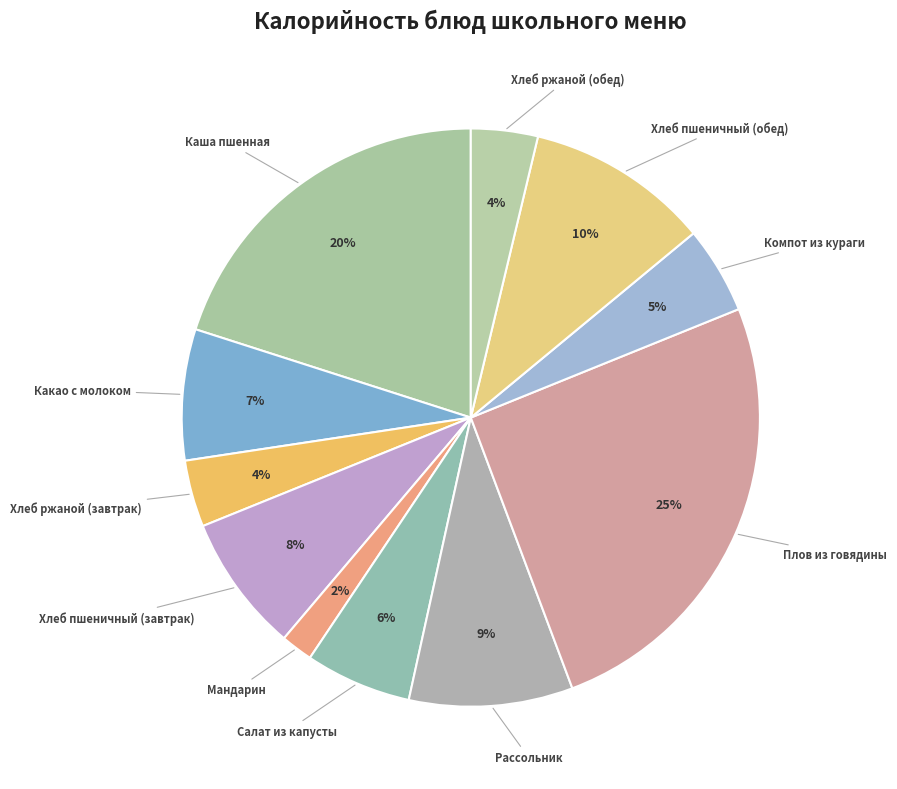

Count the number of slices in the pie.

11